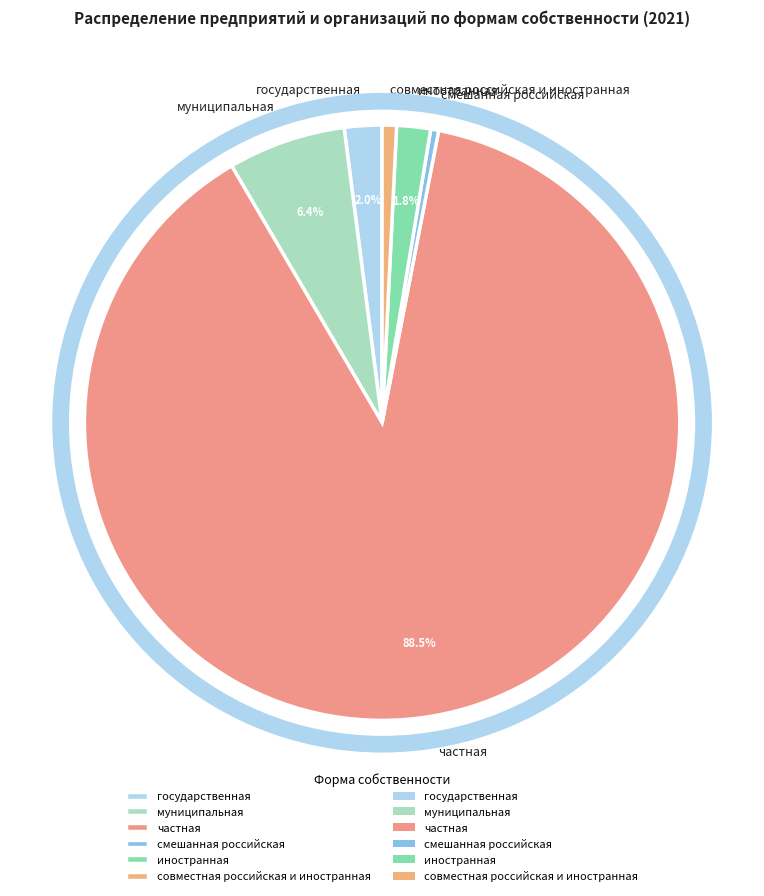

Does any single category account for the majority?

Yes